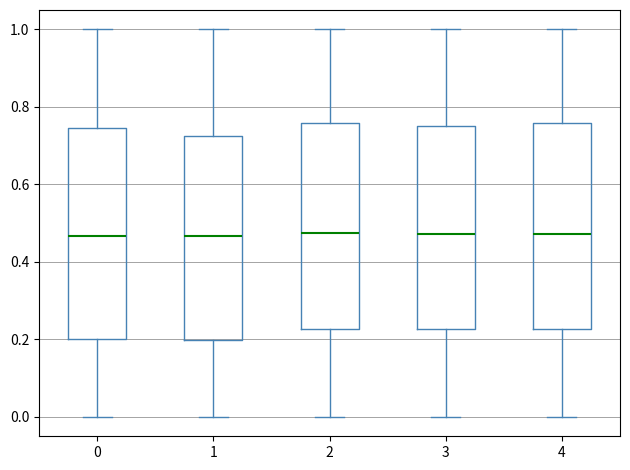

Reading left to right, transcribe this box plot: for each box, give where its median line is, the range the box spans, and where its two whiskers end, as read against the y-axis. The values are not printed on the chart, so give them approximately, as read against the axis.

0: median 0.46, box 0.20 to 0.74, whiskers 0.00 to 1.00
1: median 0.46, box 0.20 to 0.72, whiskers 0.00 to 1.00
2: median 0.48, box 0.22 to 0.76, whiskers 0.00 to 1.00
3: median 0.48, box 0.22 to 0.76, whiskers 0.00 to 1.00
4: median 0.48, box 0.22 to 0.76, whiskers 0.00 to 1.00